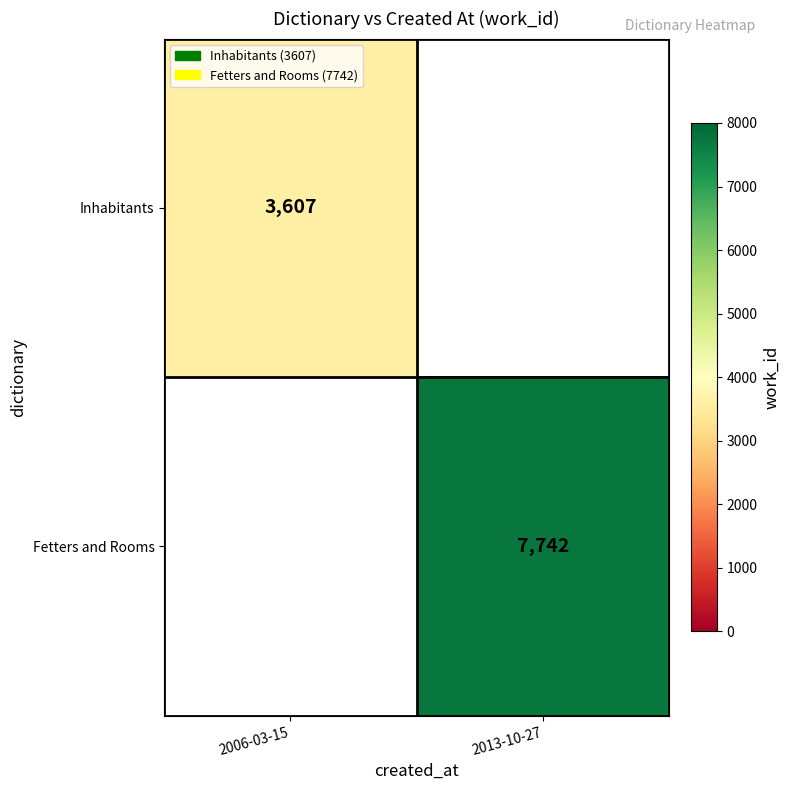

True or false: Fetters and Rooms has a value of 7742 at 2013-10-27.

True